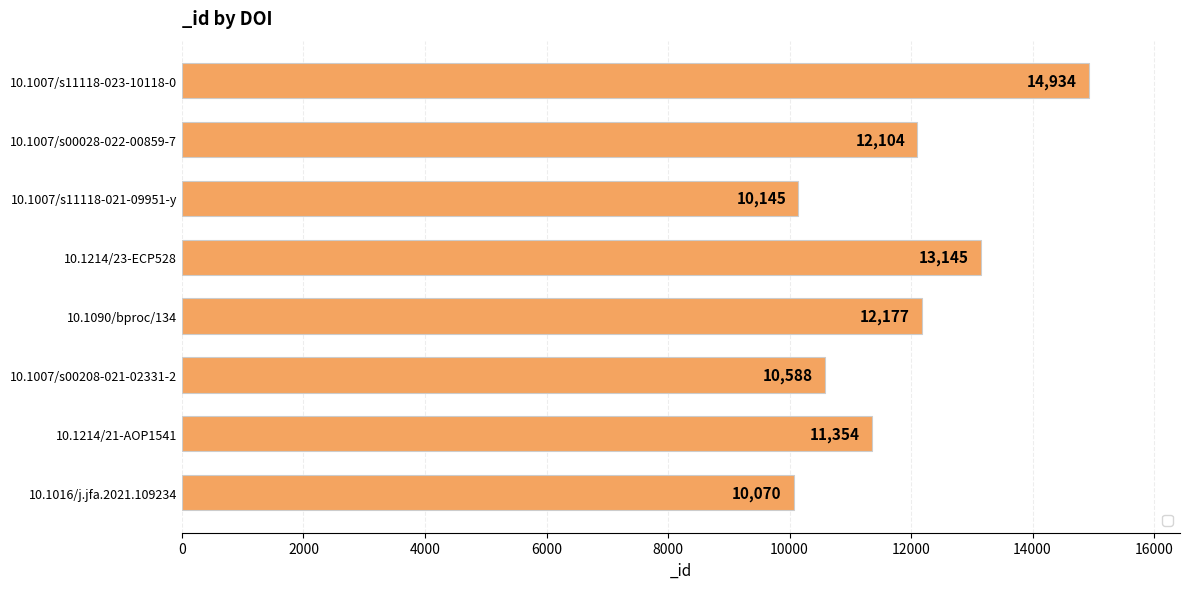

Rank the categories by value from lowest to highest.

10.1016/j.jfa.2021.109234, 10.1007/s11118-021-09951-y, 10.1007/s00208-021-02331-2, 10.1214/21-AOP1541, 10.1007/s00028-022-00859-7, 10.1090/bproc/134, 10.1214/23-ECP528, 10.1007/s11118-023-10118-0